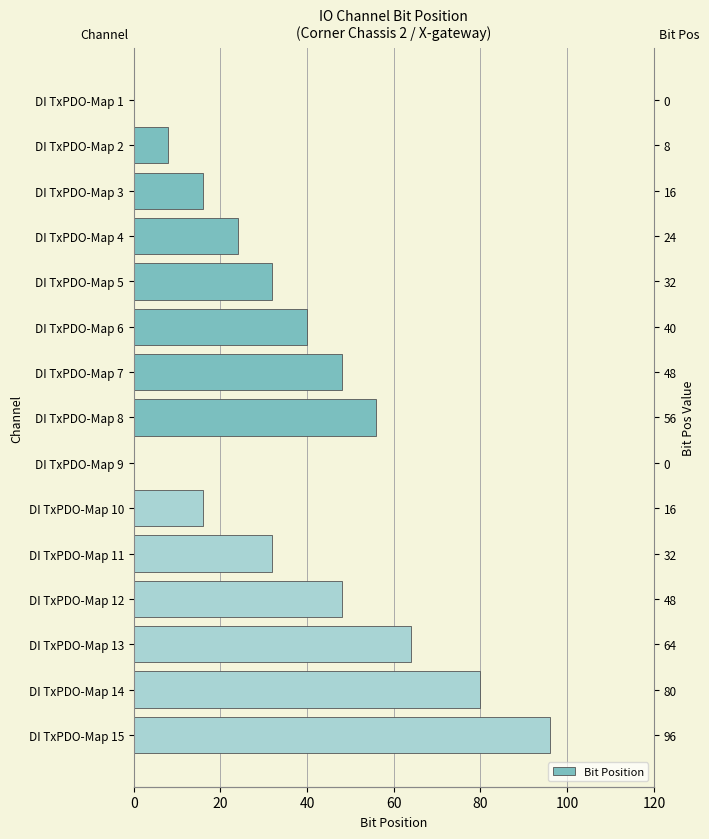

What is the greatest value displayed?

96